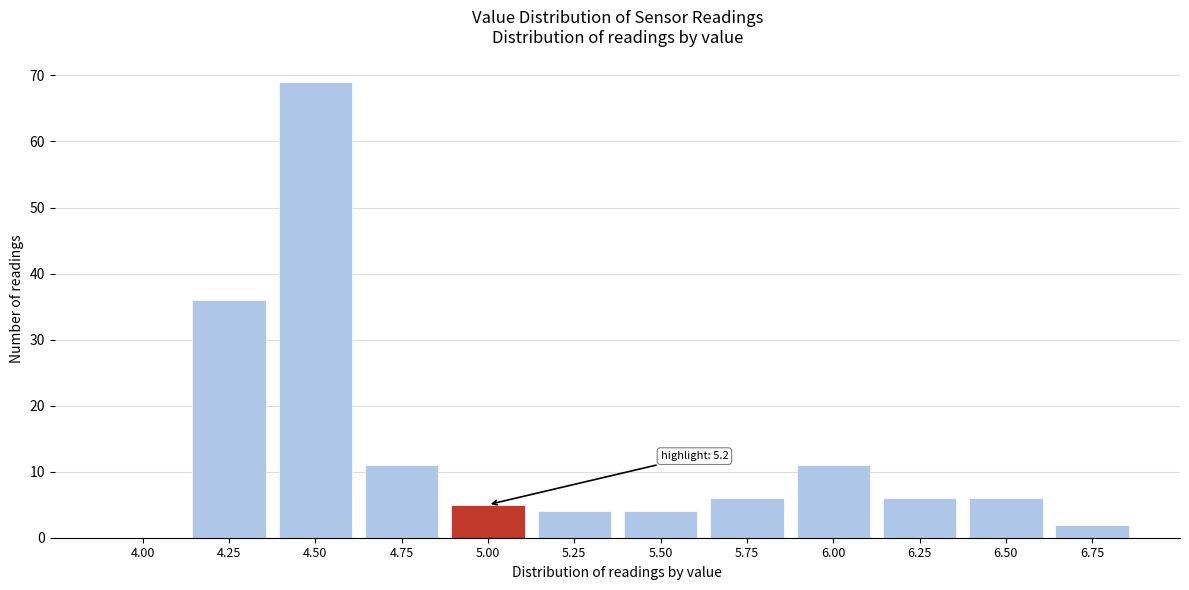

Reading right to left, transcribe all the data shown in this chart.

6.75=2	6.50=6	6.25=6	6.00=11	5.75=6	5.50=4	5.25=4	5.00=5	4.75=11	4.50=69	4.25=36	4.00=0